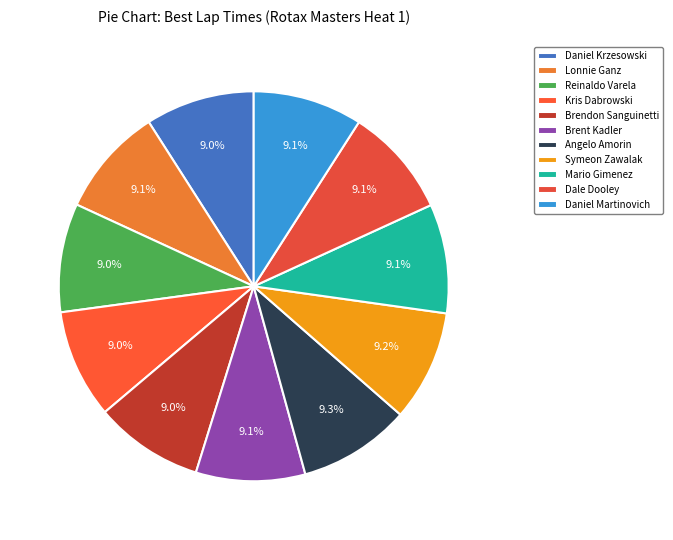

How many segments does this pie chart have?

11